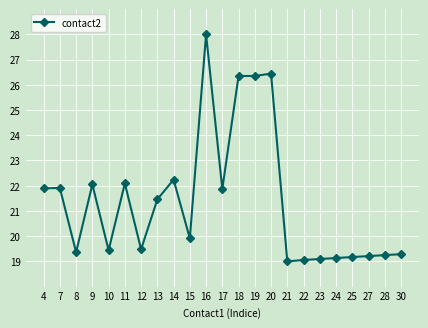

At which category does the chart reach its peak across all series?

16